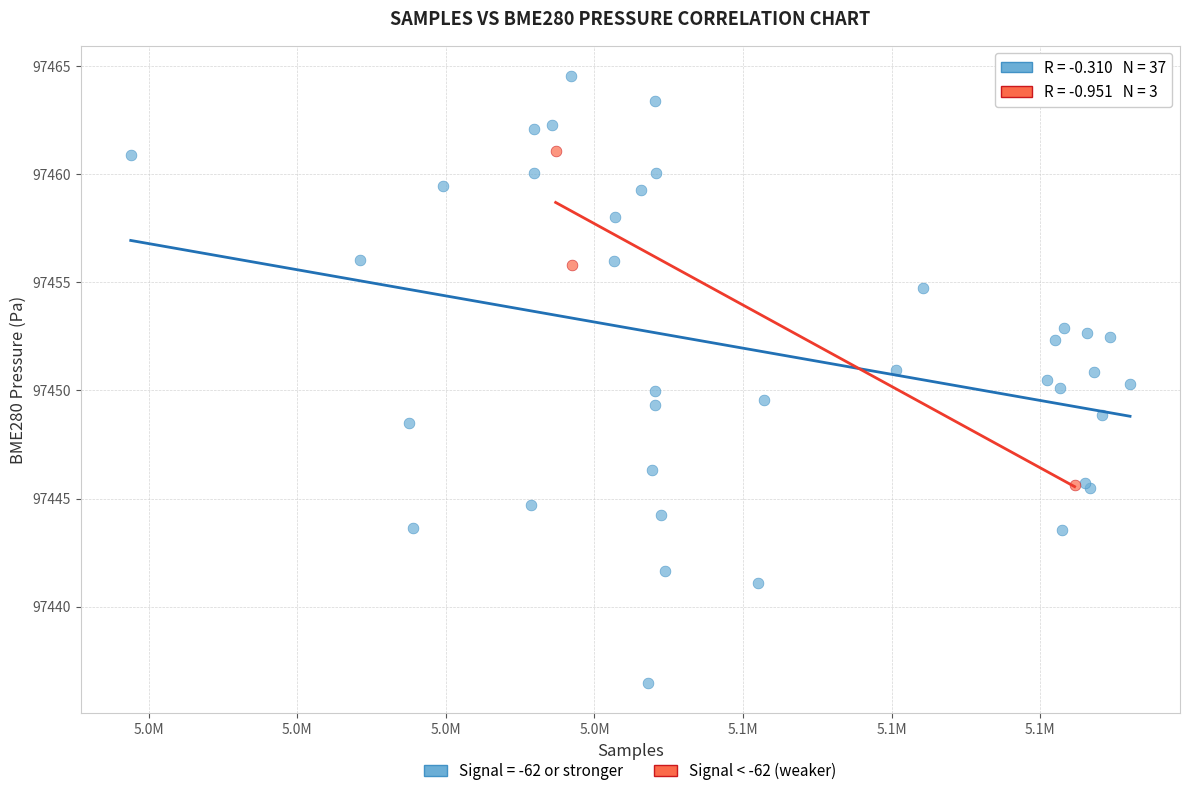

Which series contains the highest Y value?

Signal = -62 or stronger